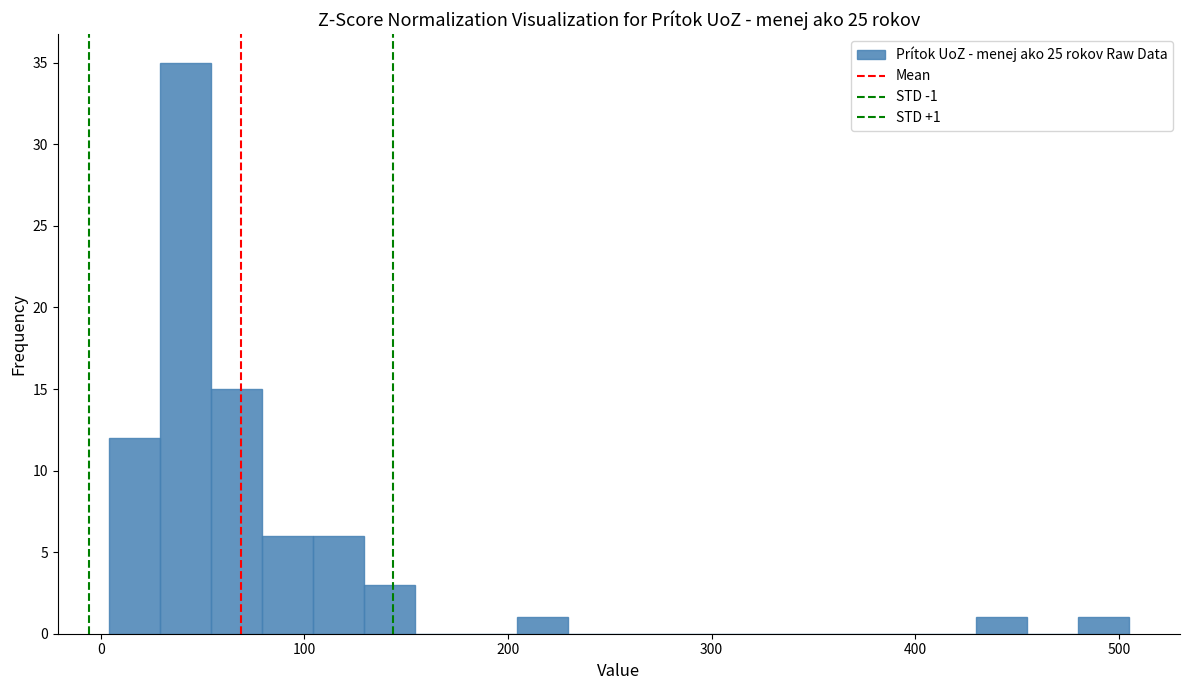

Read against the x-axis, roughly where is the centre of the tallest bar?

40